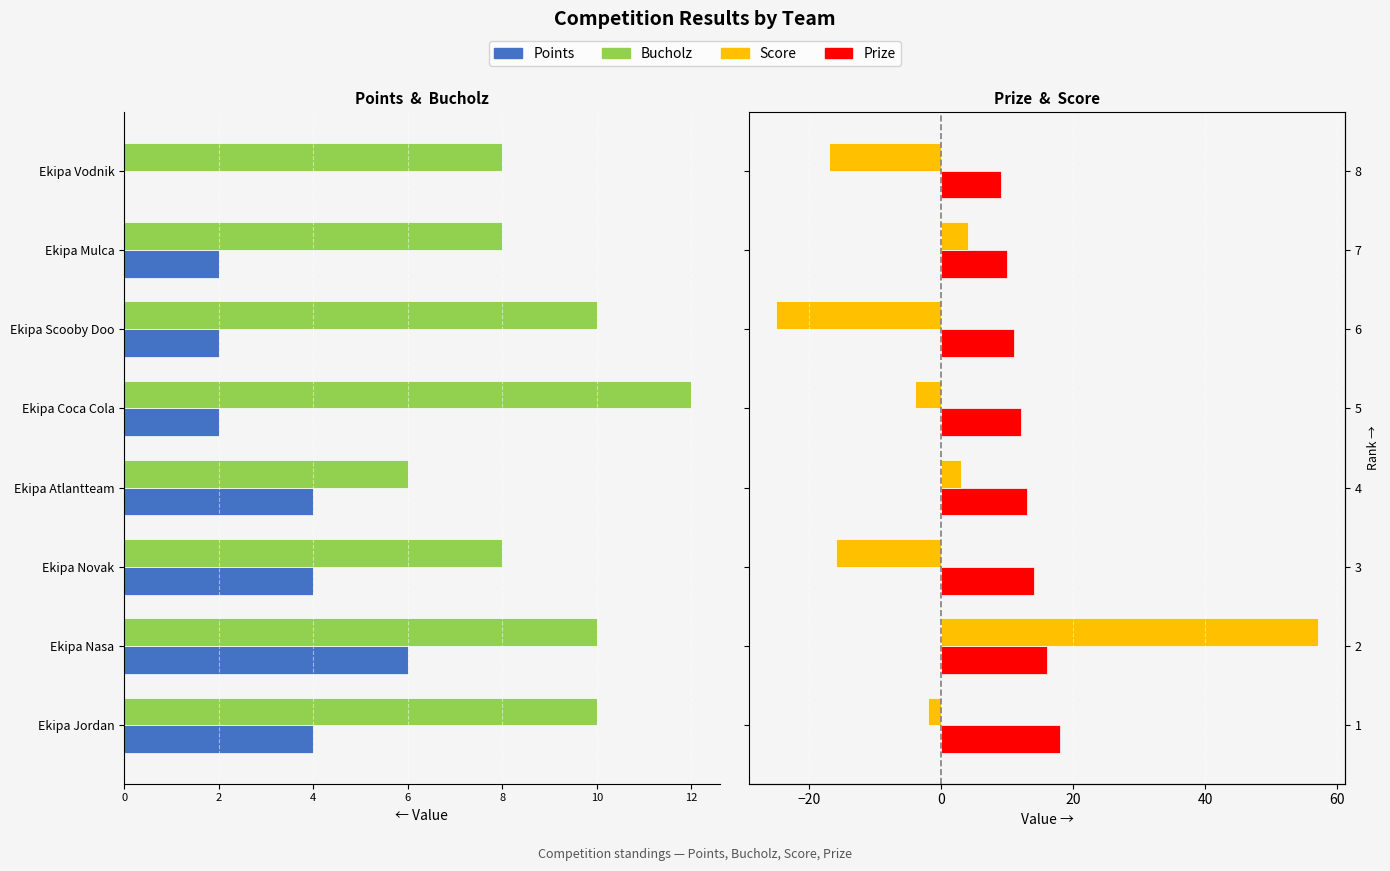

What is the value of the Prize bar at the 6th from the left?

11